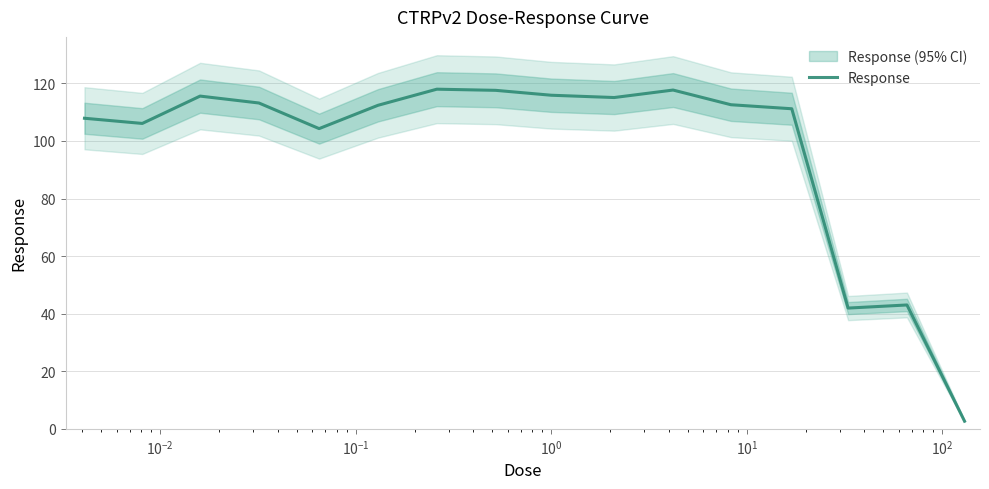

What is the smallest value displayed?

2.7